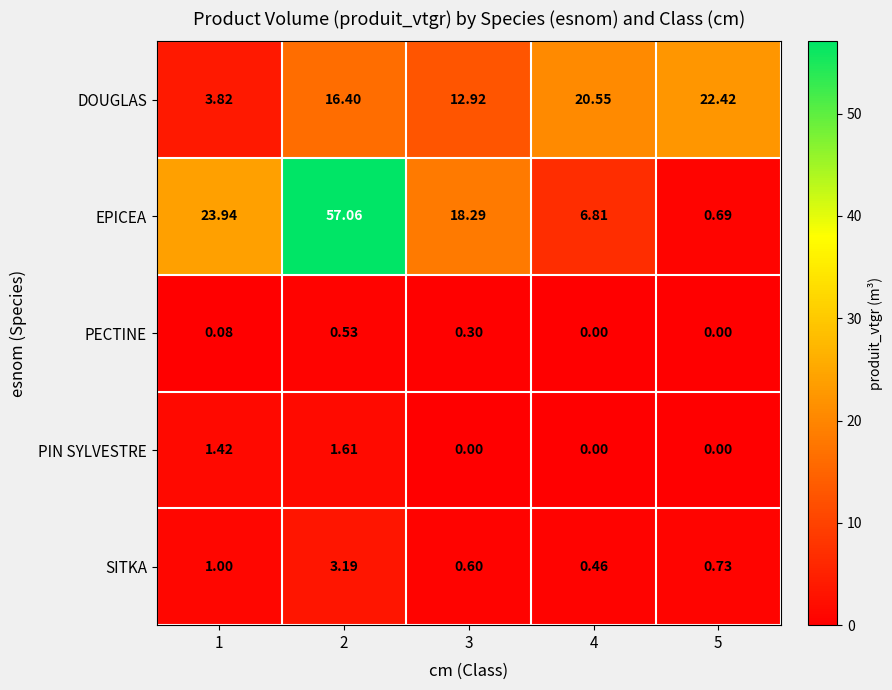

Rank the series at 2 from lowest to highest value.

PECTINE, PIN SYLVESTRE, SITKA, DOUGLAS, EPICEA